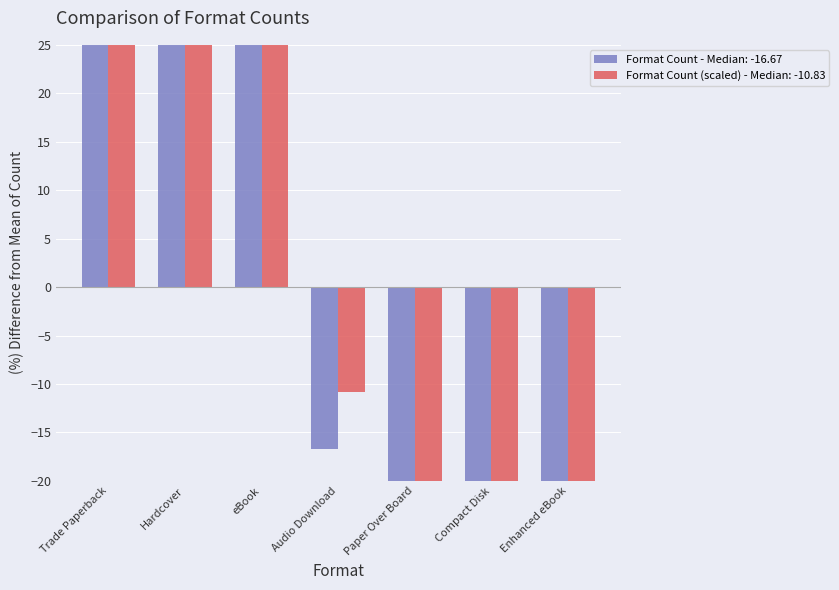

How many data points are less than -16?

4